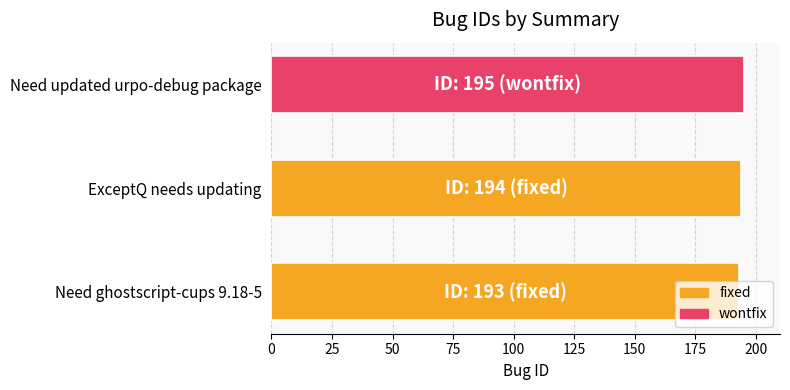

What is the approximate value at Need updated urpo-debug package?

195